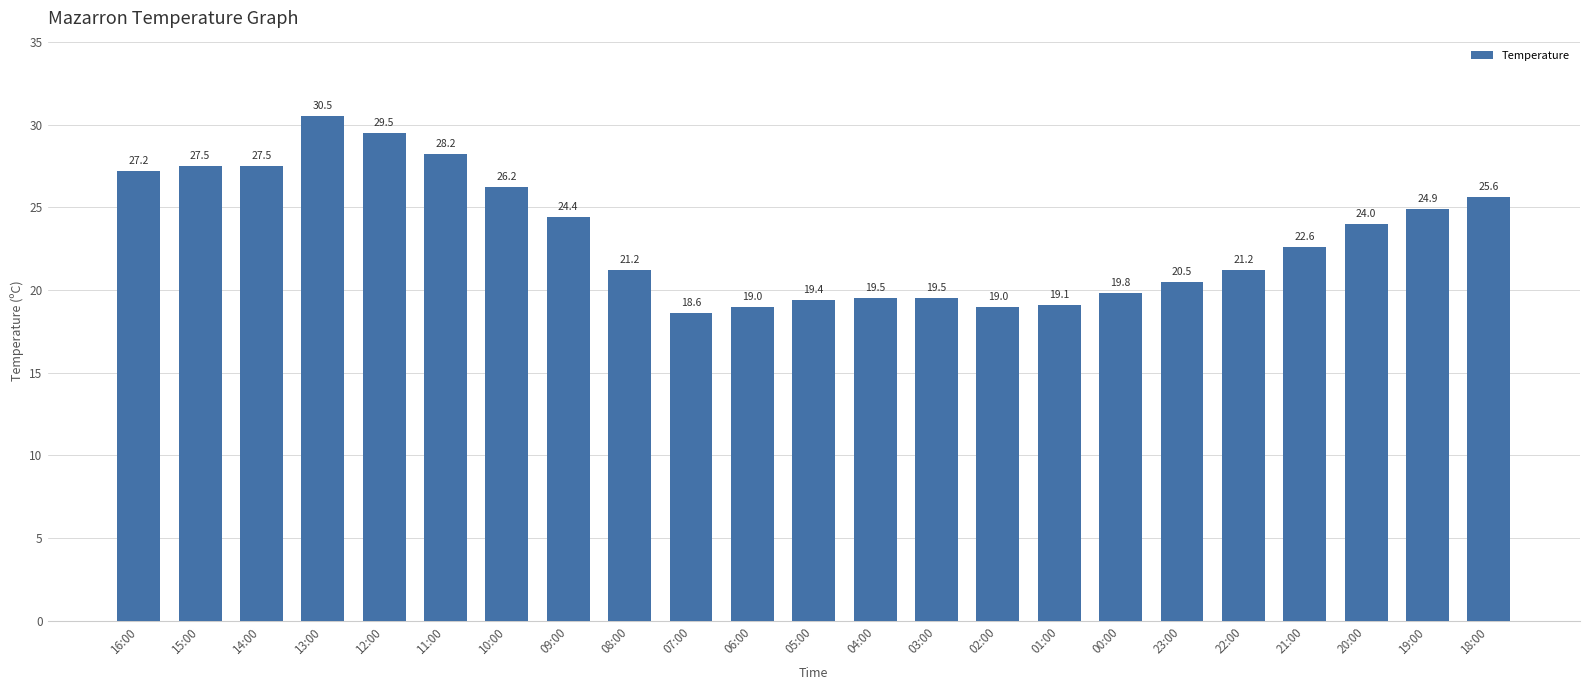

Reading left to right, list all the values displayed in this chart.

16:00=27.2	15:00=27.5	14:00=27.5	13:00=30.5	12:00=29.5	11:00=28.2	10:00=26.2	09:00=24.4	08:00=21.2	07:00=18.6	06:00=19.0	05:00=19.4	04:00=19.5	03:00=19.5	02:00=19.0	01:00=19.1	00:00=19.8	23:00=20.5	22:00=21.2	21:00=22.6	20:00=24.0	19:00=24.9	18:00=25.6